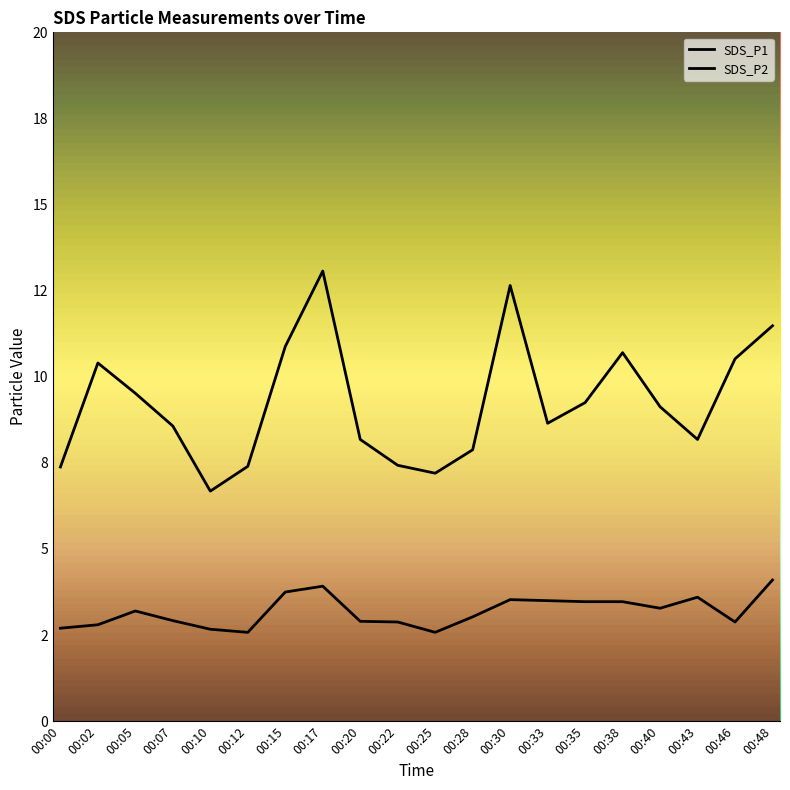

Does the chart display data point markers on the line(s)?

No